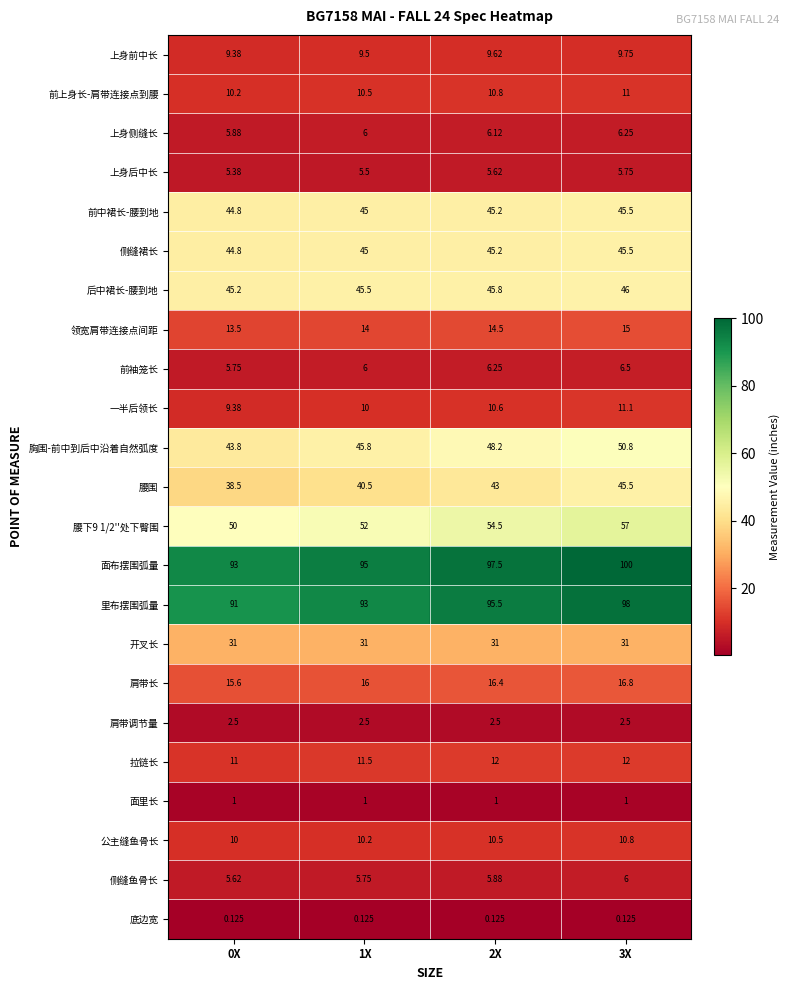

Which series has the largest total across all categories?

面布摆围弧量